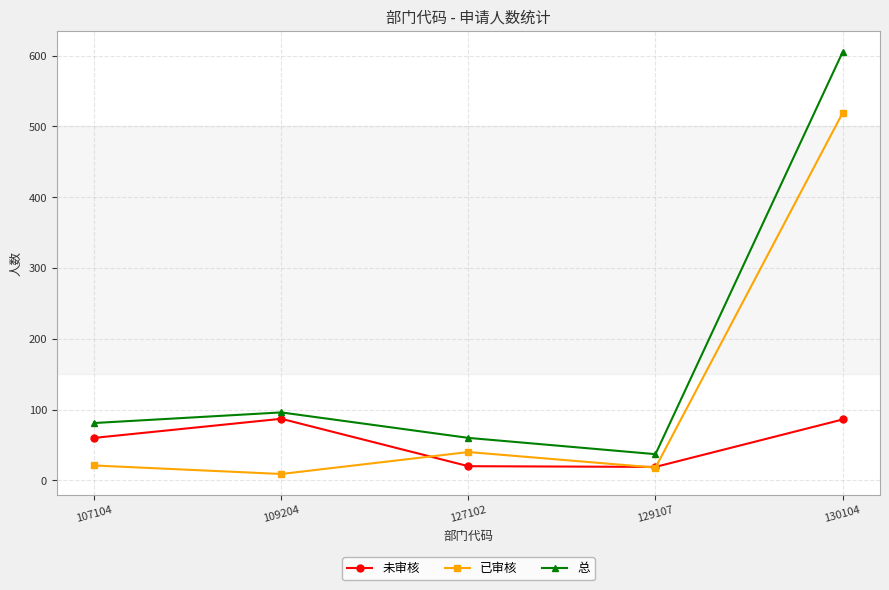

How many distinct data groups are displayed?

3